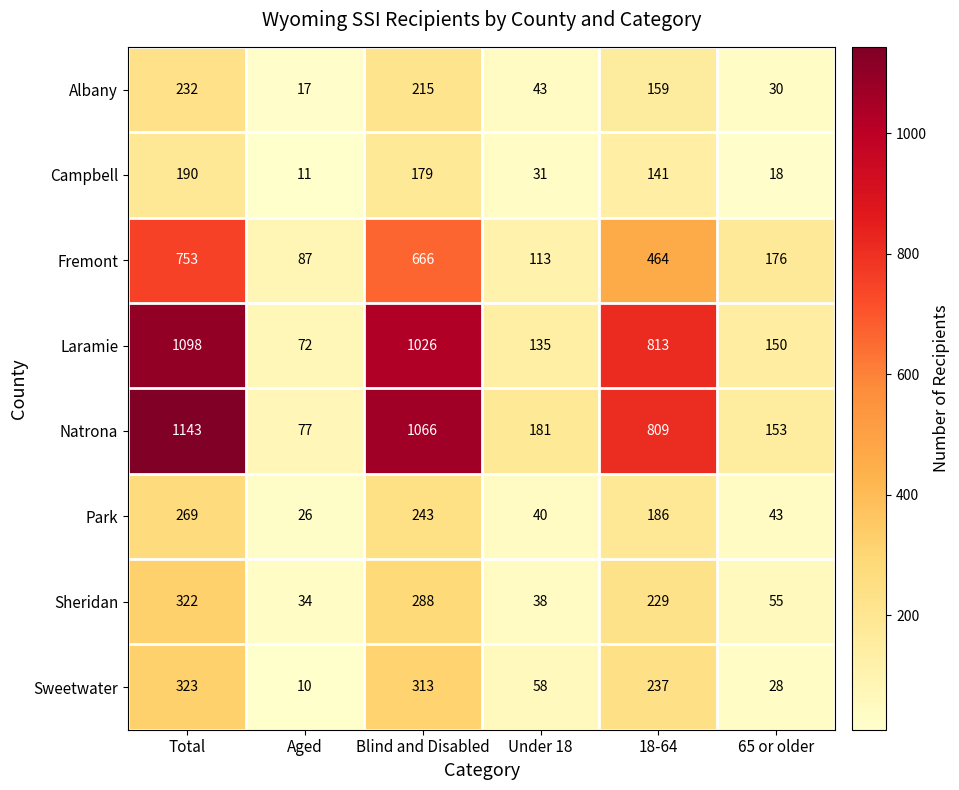

At Total, list the series in order from smallest to largest.

Campbell, Albany, Park, Sheridan, Sweetwater, Fremont, Laramie, Natrona